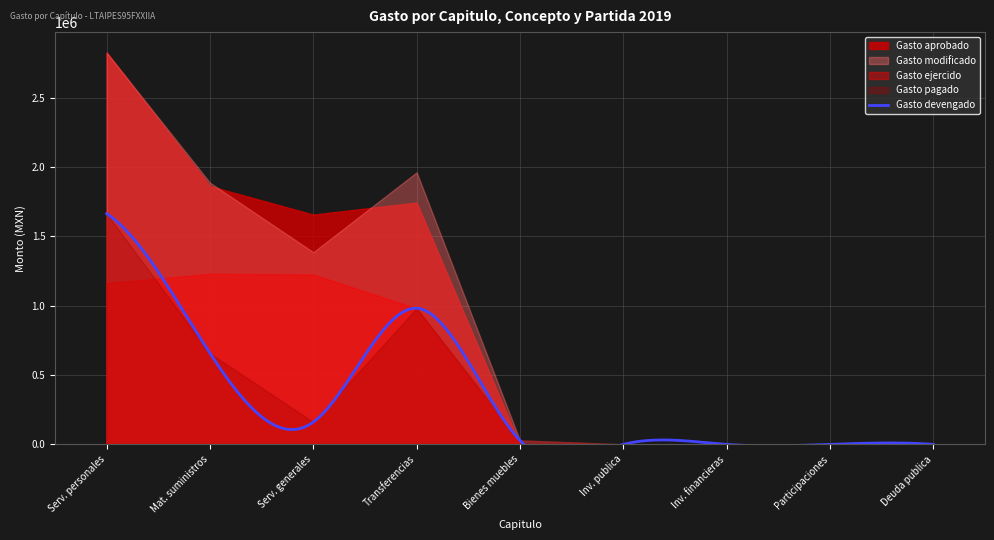

Reading left to right, transcribe all the data shown in this chart.

Gasto aprobado: 2826073.1	1862123.7	1656978.1	1743825.2	0.0	0.0	0.0	0.0	0.0
Gasto modificado: 2826073.1	1887123.7	1385749.5	1961825.2	28228.6	0.0	0.0	0.0	0.0
Gasto devengado: 1663758.1	657046.7	160699.2	981612.7	28228.6	0.0	0.0	0.0	0.0
Gasto ejercido: 1162315.0	1230077.0	1225050.2	980212.5	0.0	0.0	0.0	0.0	0.0
Gasto pagado: 1663758.1	657046.7	160699.2	981612.7	28228.6	0.0	0.0	0.0	0.0